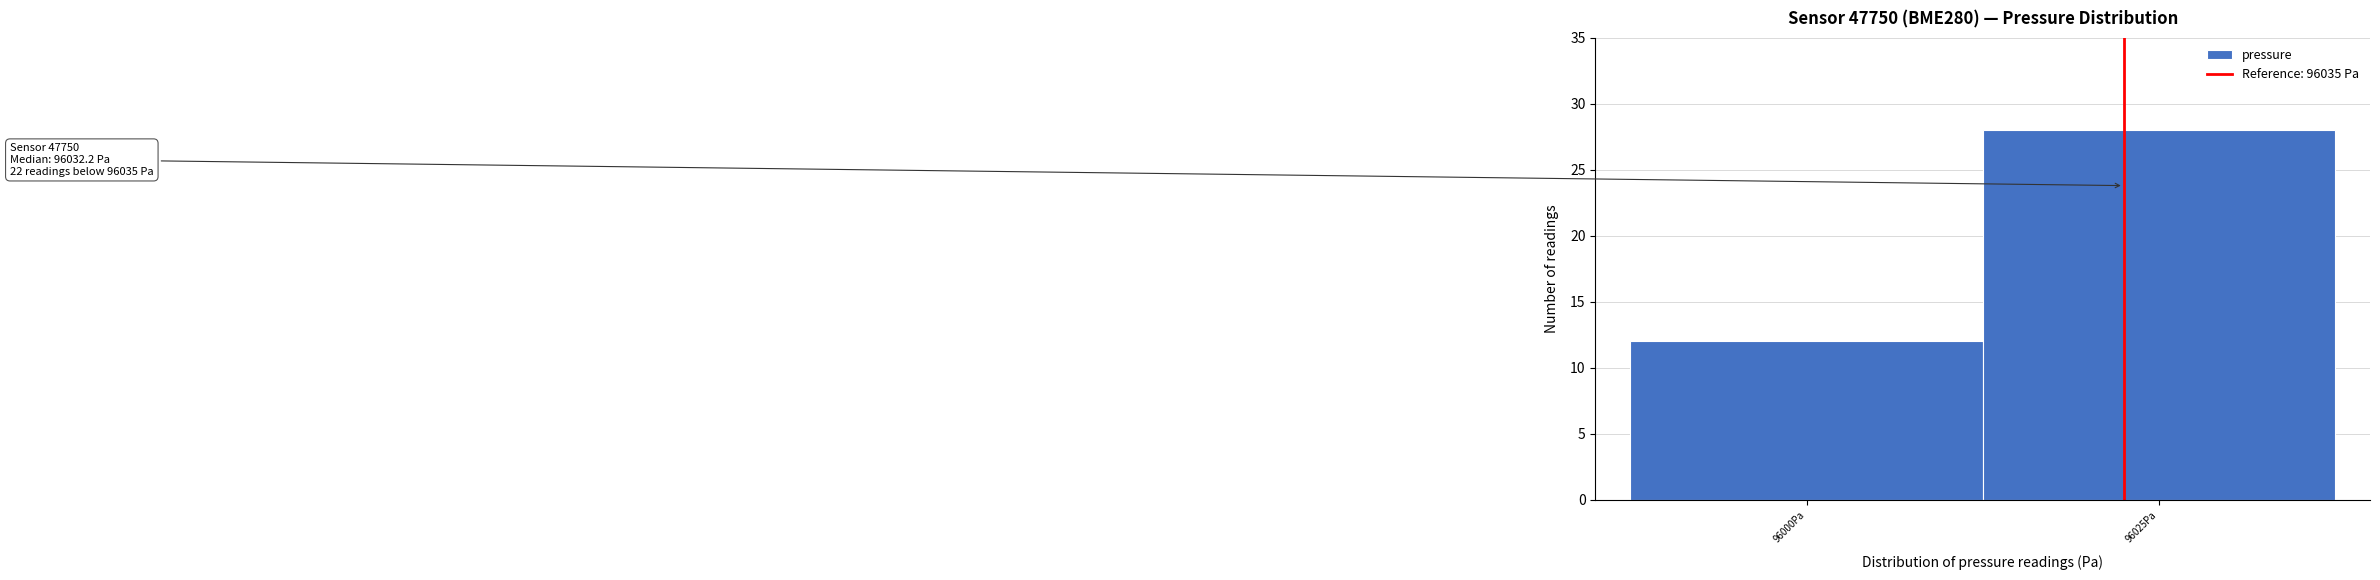

Reading left to right, what are all the values shown in this chart?

96000Pa=12	96025Pa=28